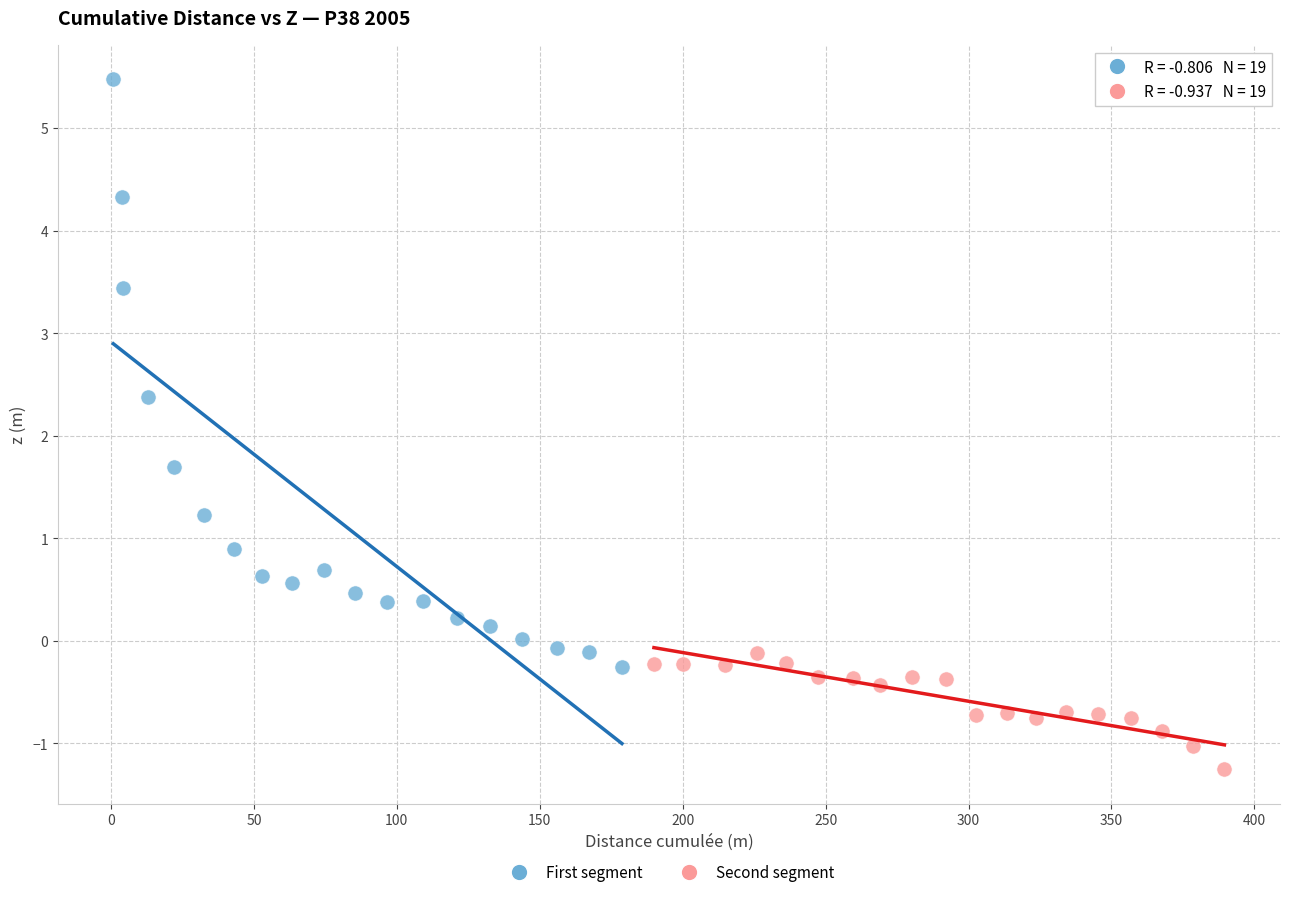

Which series reaches the minimum Y coordinate?

Second segment